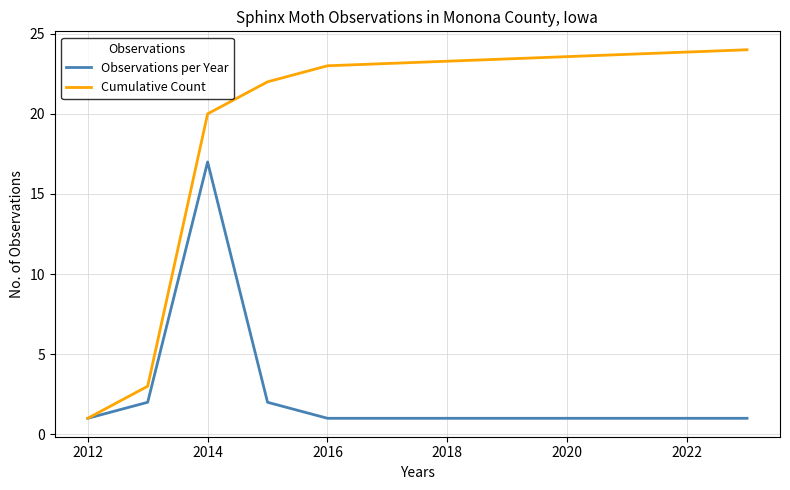

Count the number of data series in this chart.

2